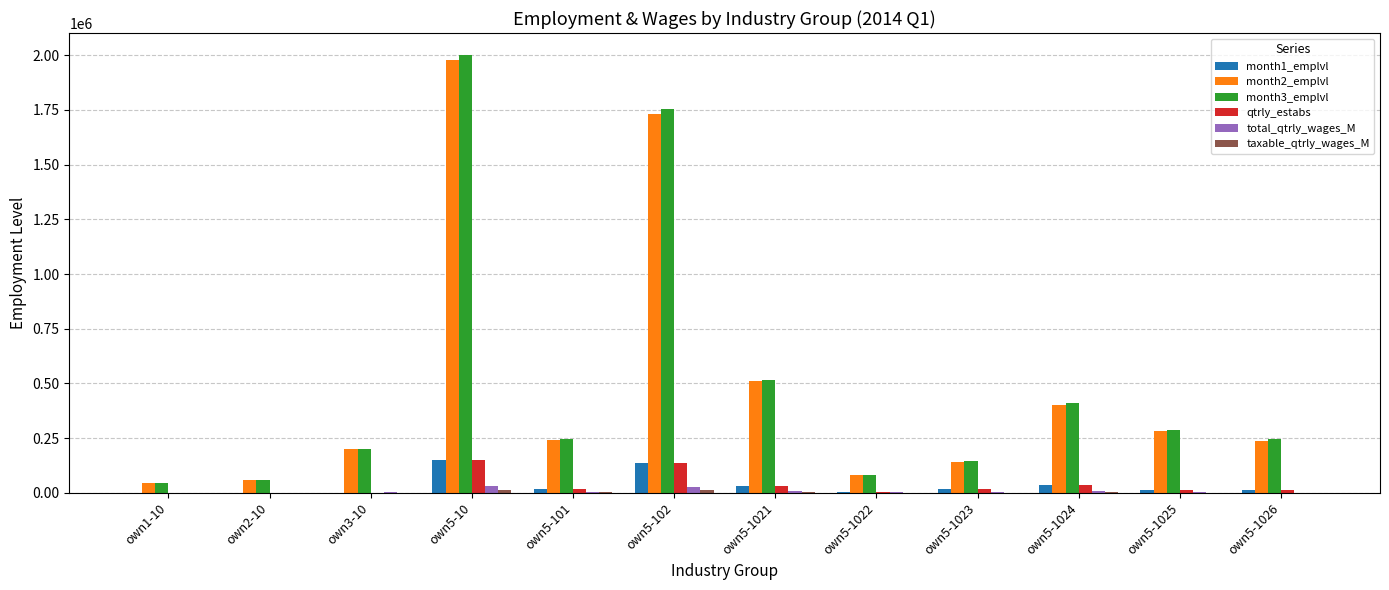

What is the sum of all total_qtrly_wages_M values?

88059